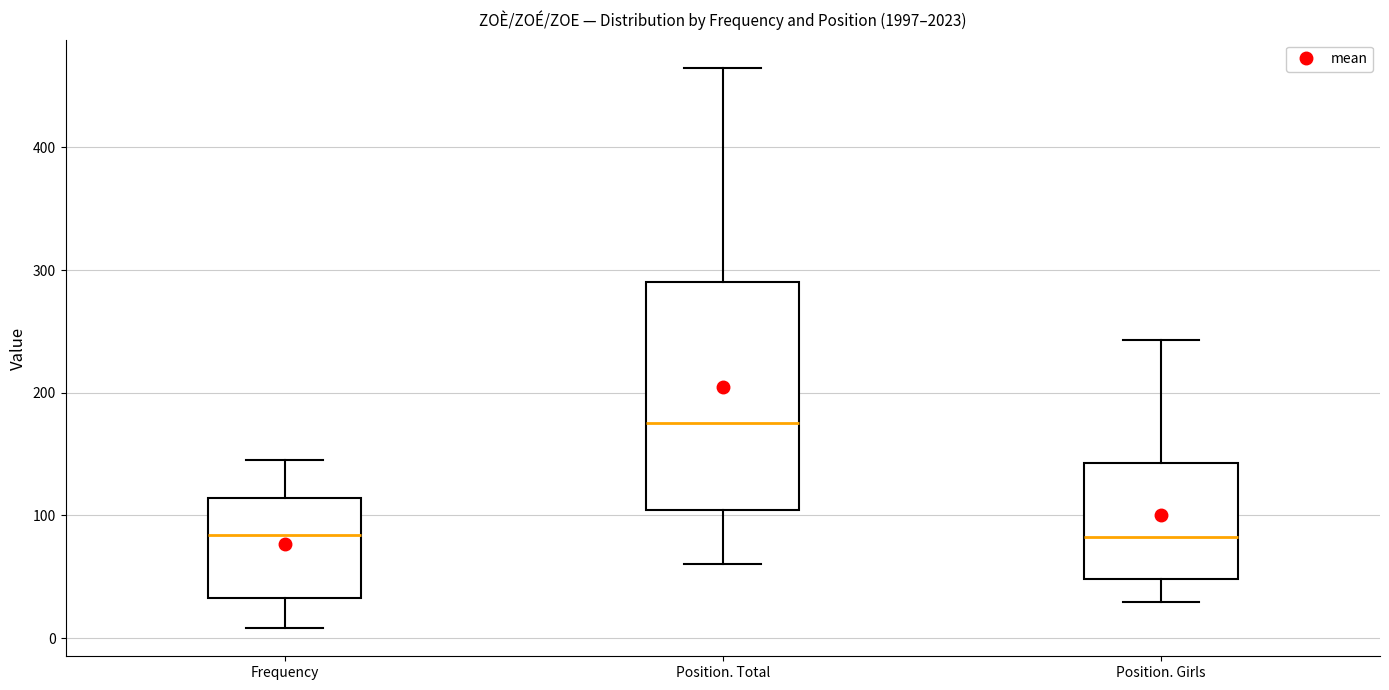

Reading left to right, transcribe this box plot: for each box, give where its median line is, the range the box spans, and where its two whiskers end, as read against the y-axis. The values are not printed on the chart, so give them approximately, as read against the axis.

Frequency: median 80, box 30 to 110, whiskers 10 to 150
Position. Total: median 180, box 100 to 290, whiskers 60 to 470
Position. Girls: median 80, box 50 to 140, whiskers 30 to 240